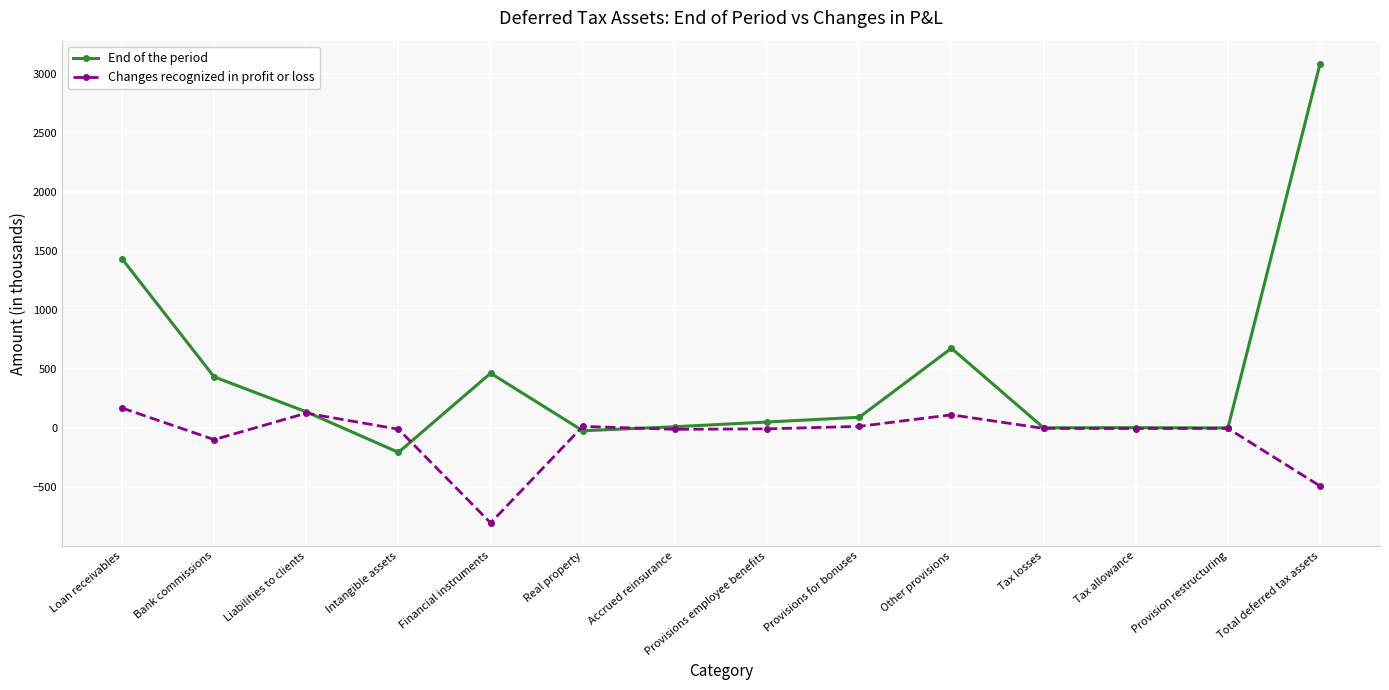

At which category is the sum across all series the highest?

Total deferred tax assets